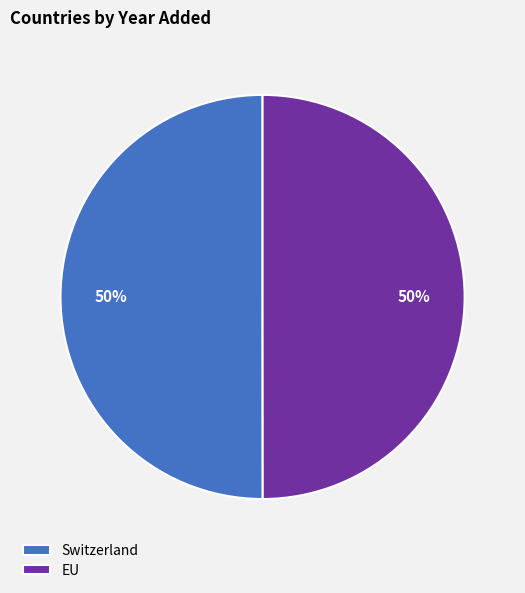

Approximately how many times larger is the value at EU compared to Switzerland?

1.0